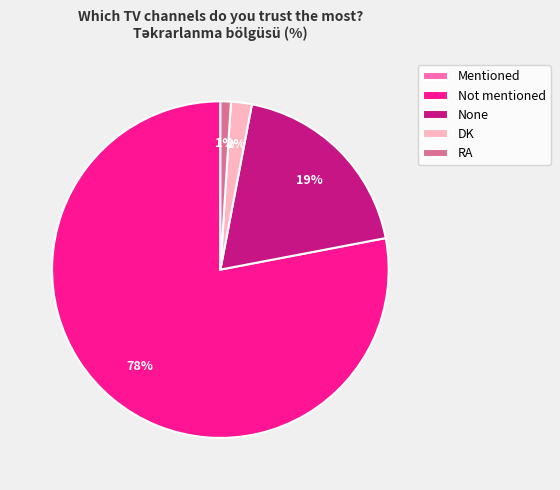

Which slice represents more than half of the pie?

Not mentioned